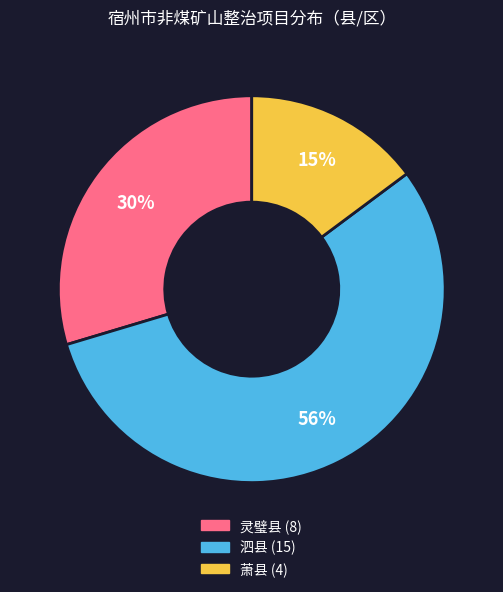

Which category accounts for the majority?

泗县